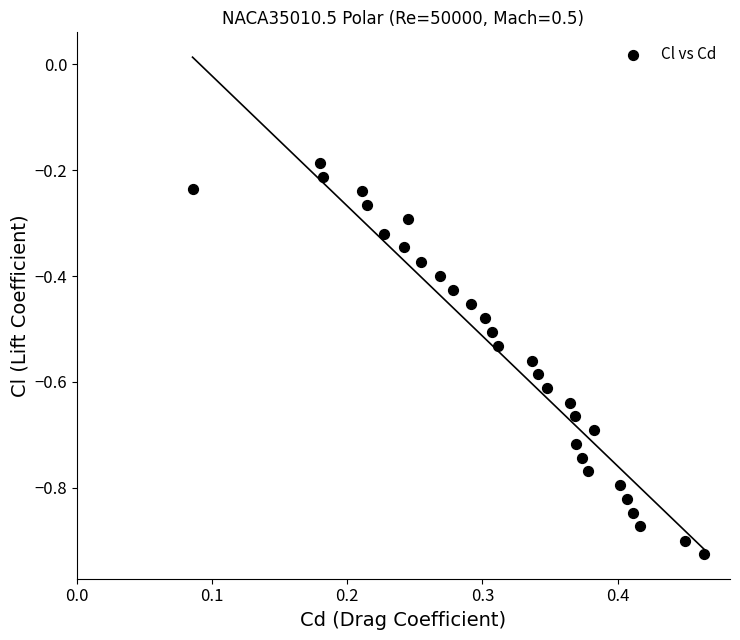

What is the range of Y values (max minus min)?

0.7